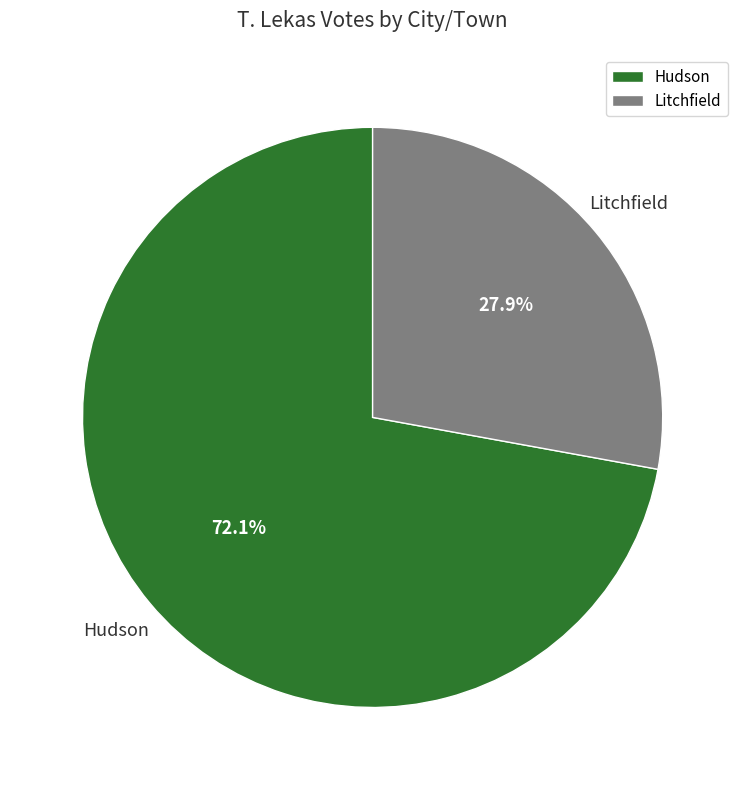

Is there any slice that represents more than half of the pie?

Yes